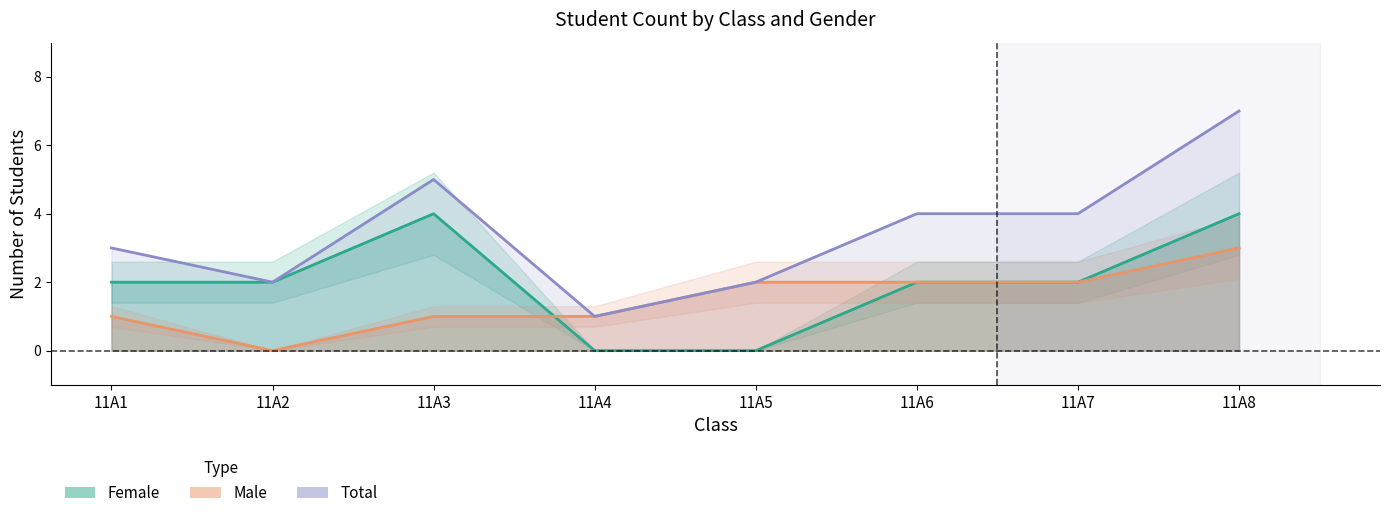

Count the Female values in the range 2 to 4.

6